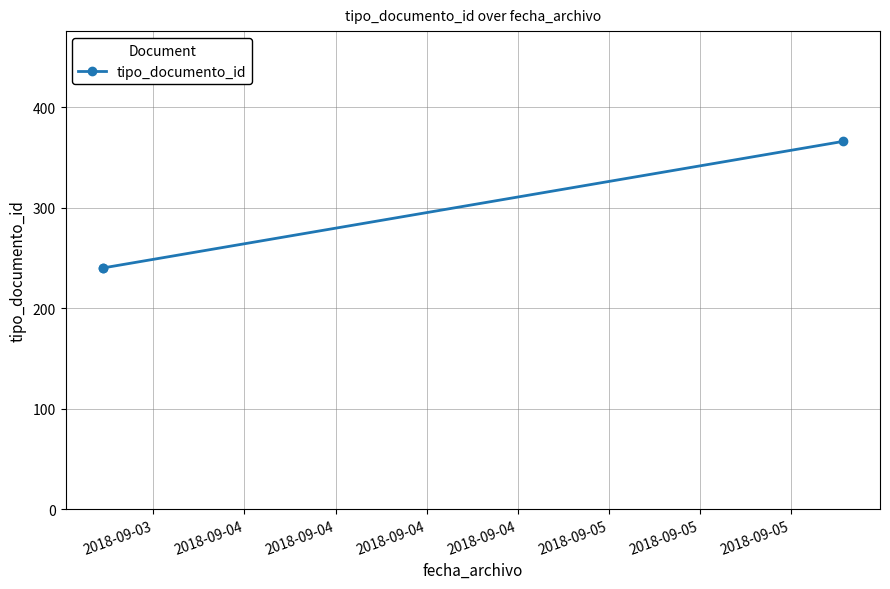

What is the value of the 3rd point from the left?

366